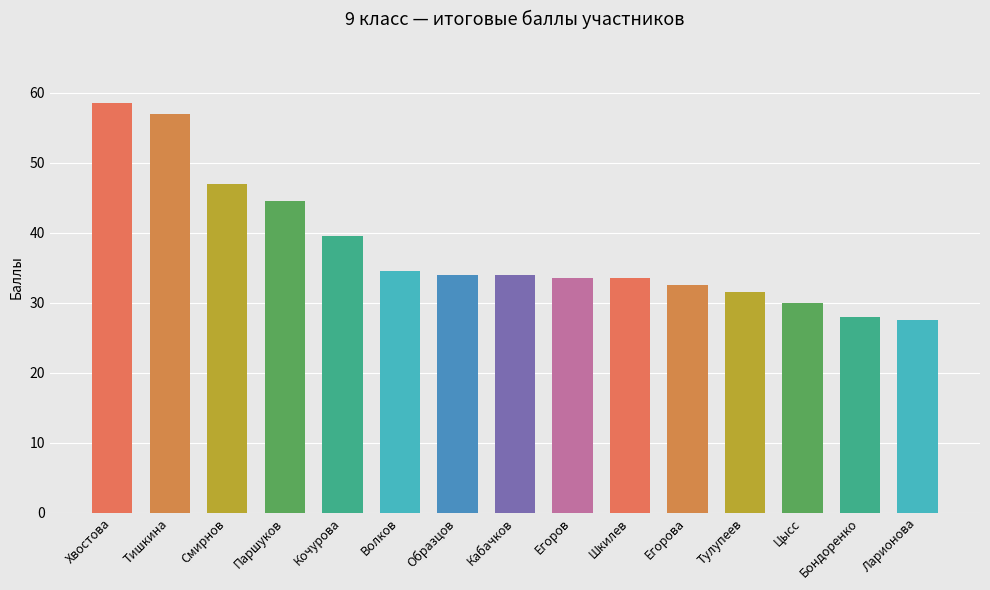

Where does the data first go above 34?

Хвостова